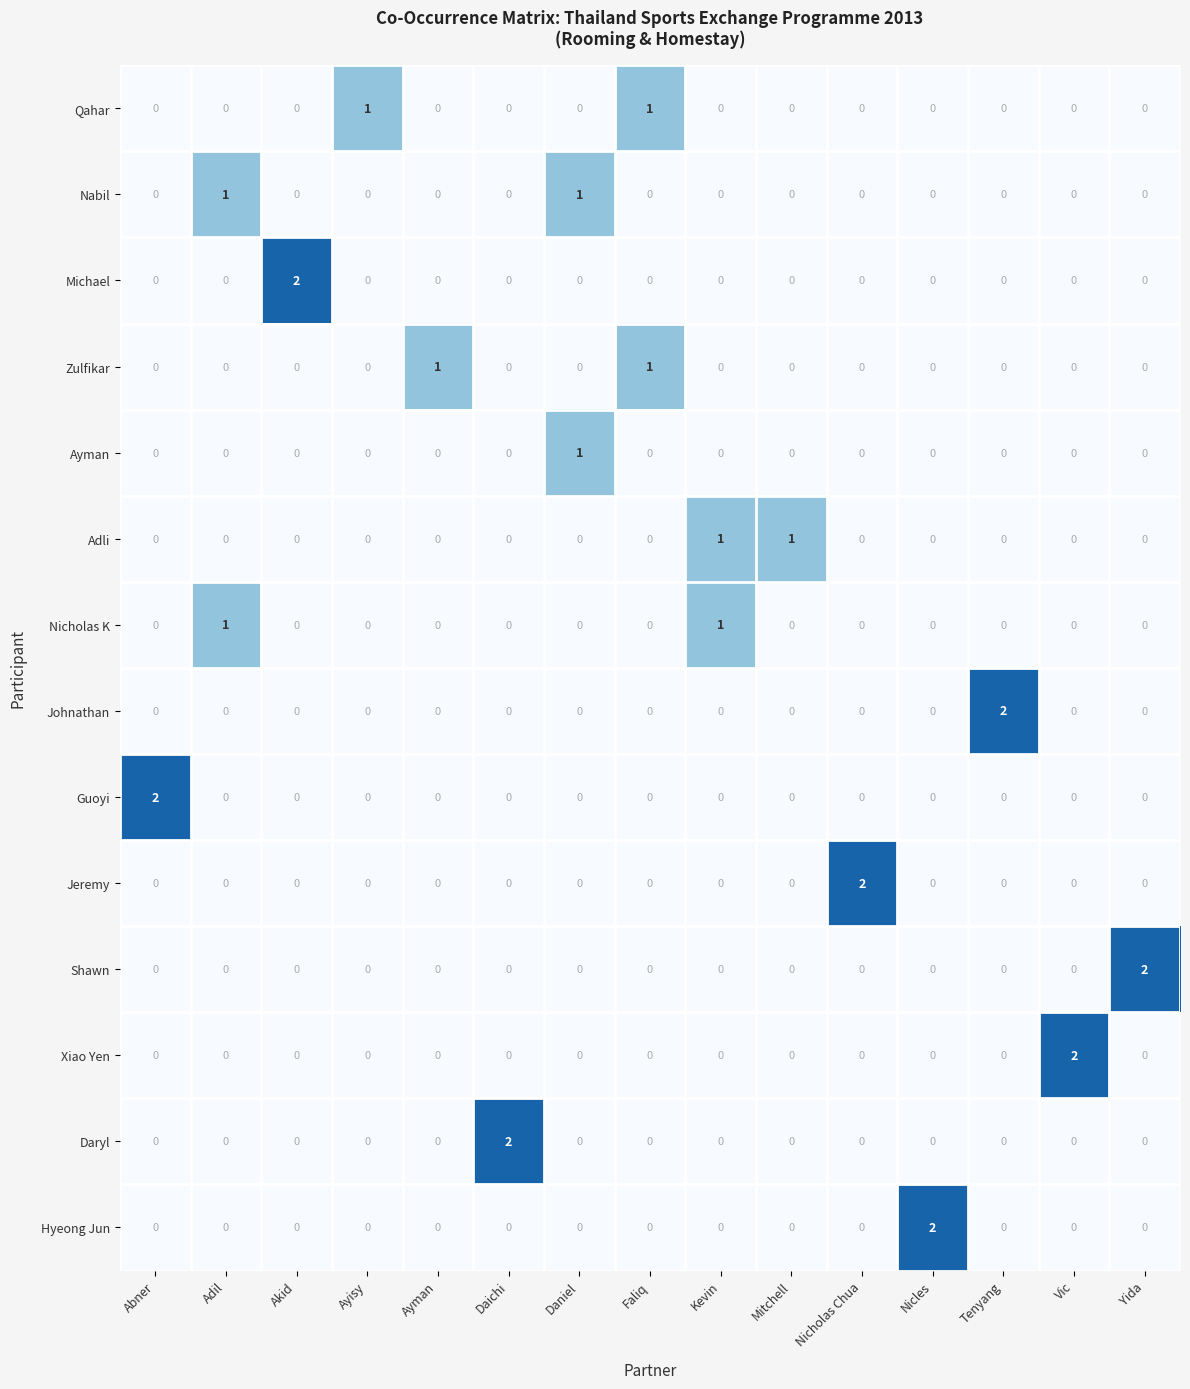

At how many categories does at least one series exceed 0?

15